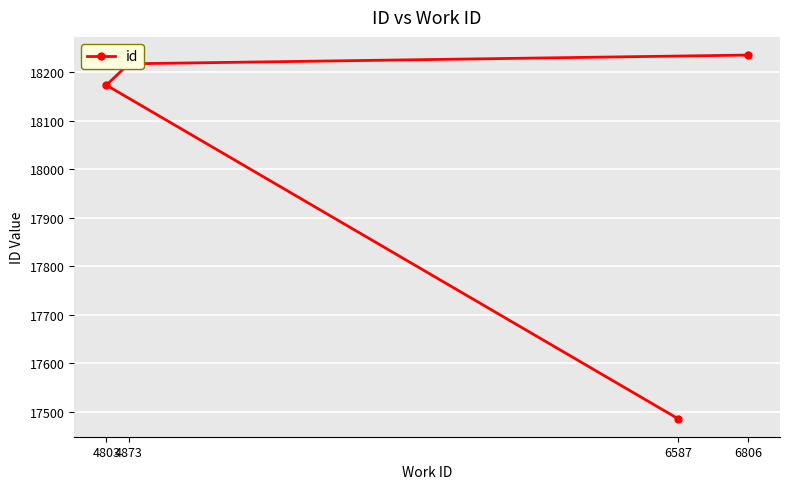

How many data points are less than 18217?

2